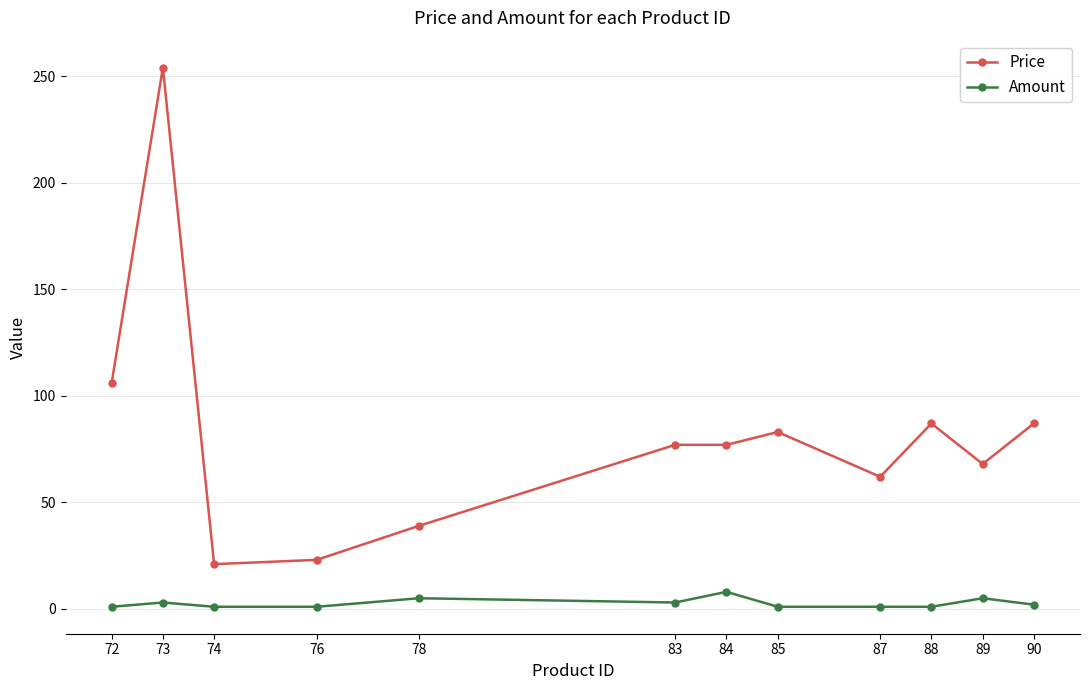

What is the average value of the Amount series?

3